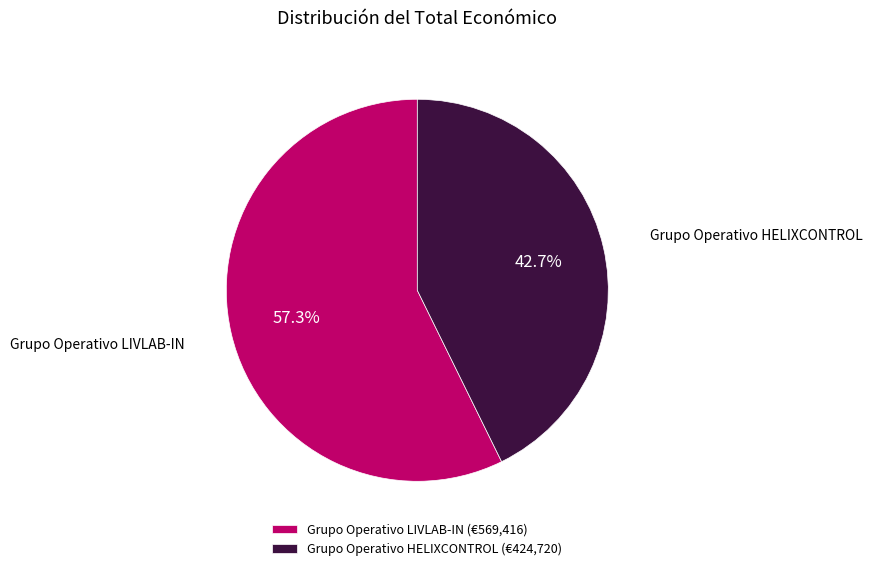

Is Grupo Operativo LIVLAB-IN the majority of the pie?

Yes